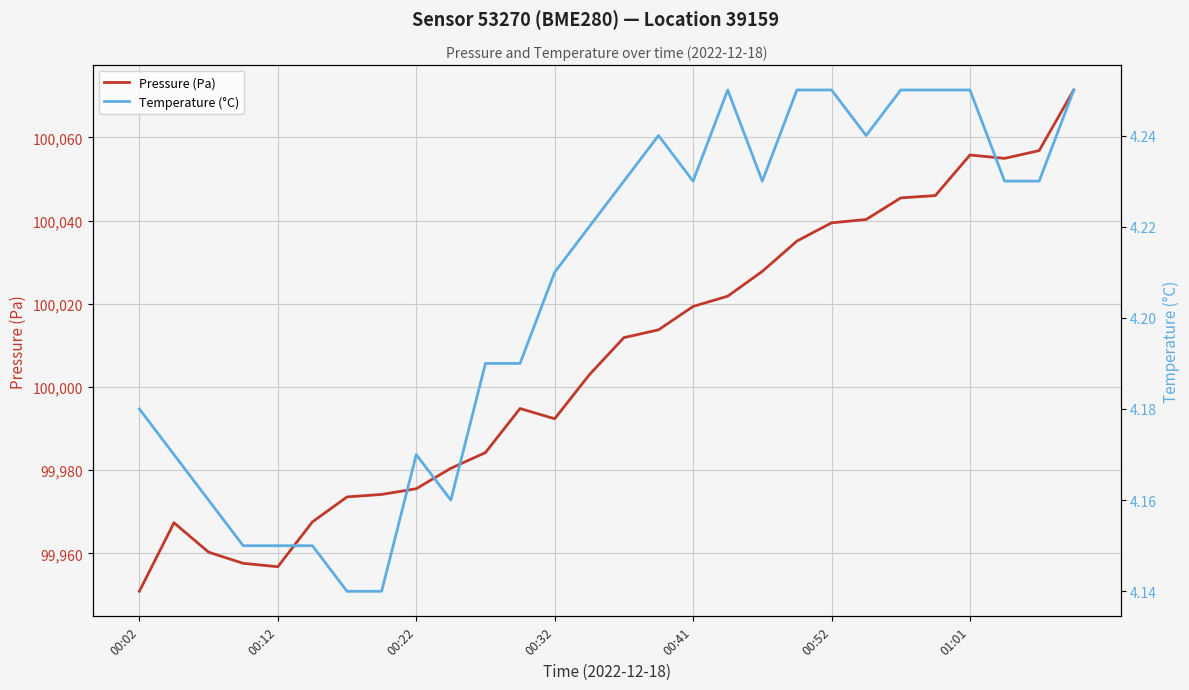

True or false: Pressure (Pa) and Temperature (°C) intersect in this chart.

False